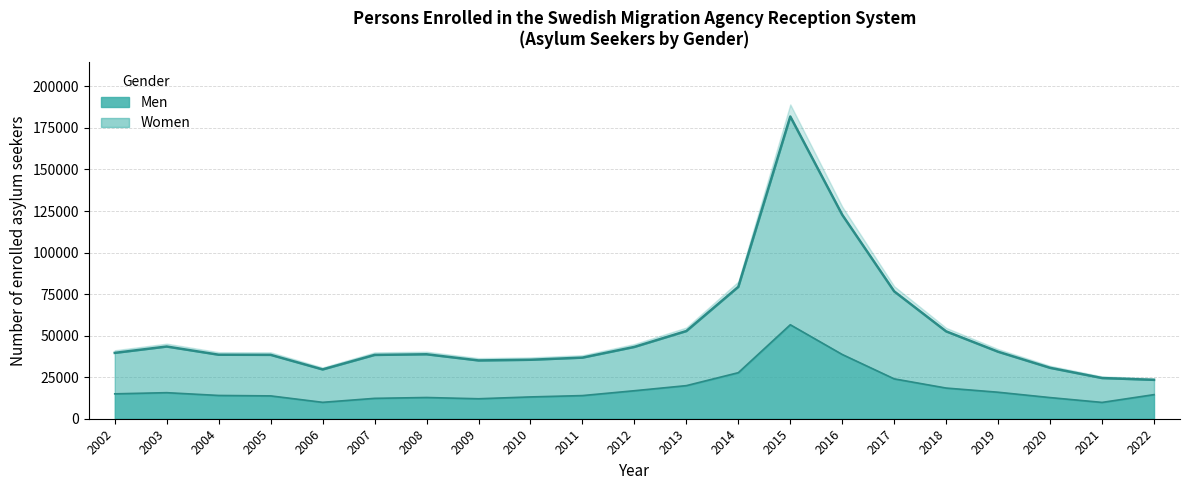

Is it true that Women equals 13918 at 2005?

False